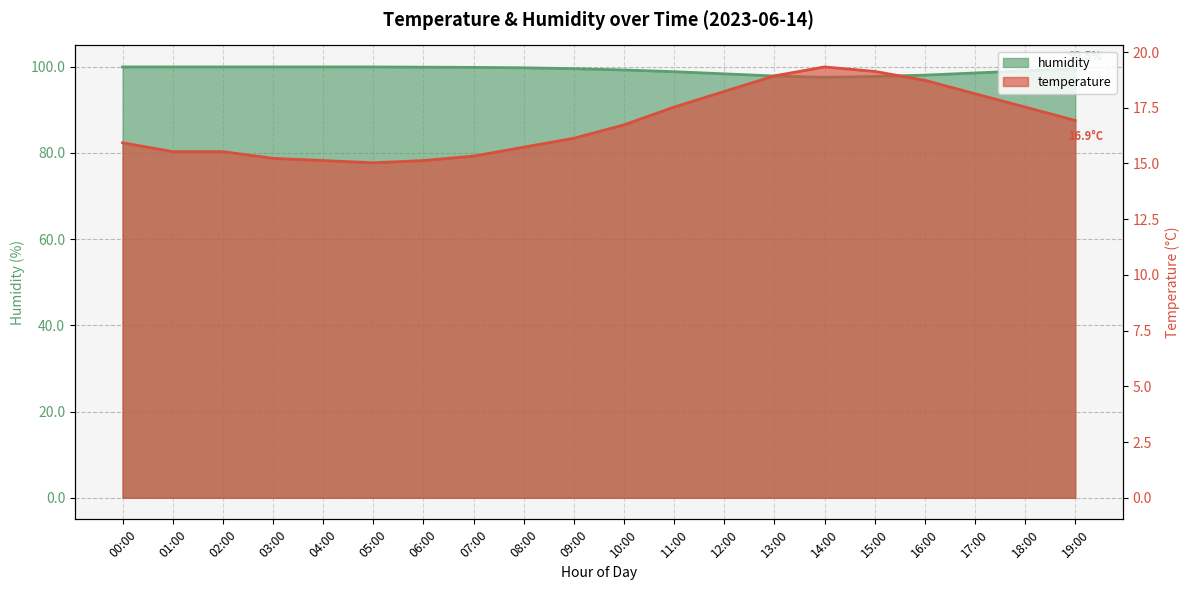

Is it true that temperature equals 15.1 at 04:00?

True